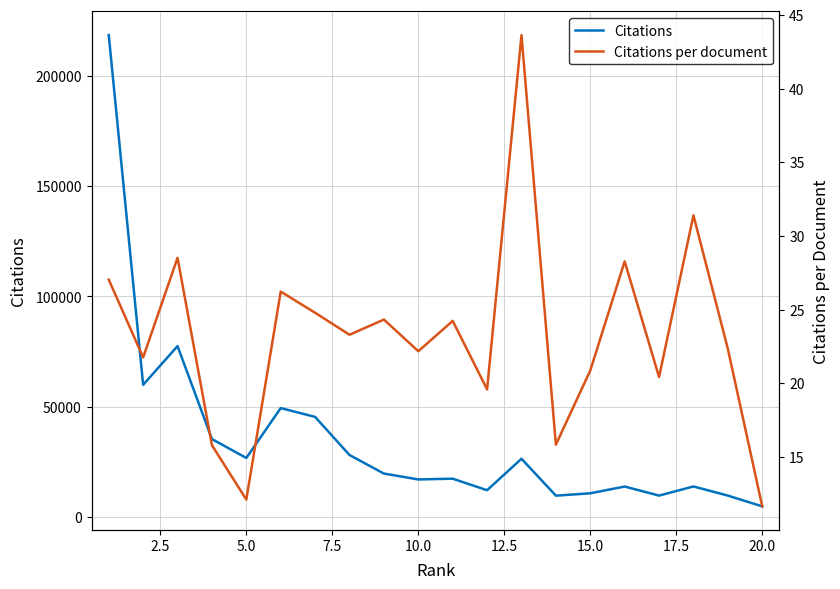

True or false: Citations and Citations per document cross at least once.

False